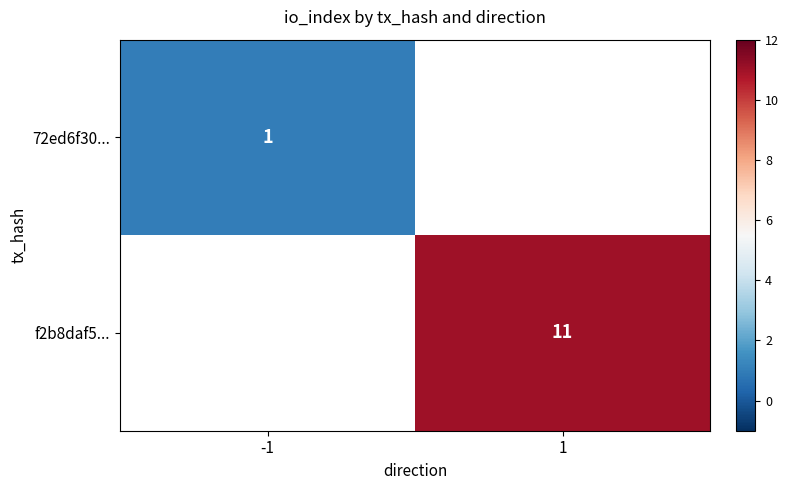

The value of f2b8daf5... at 1 is 17. True or false?

False